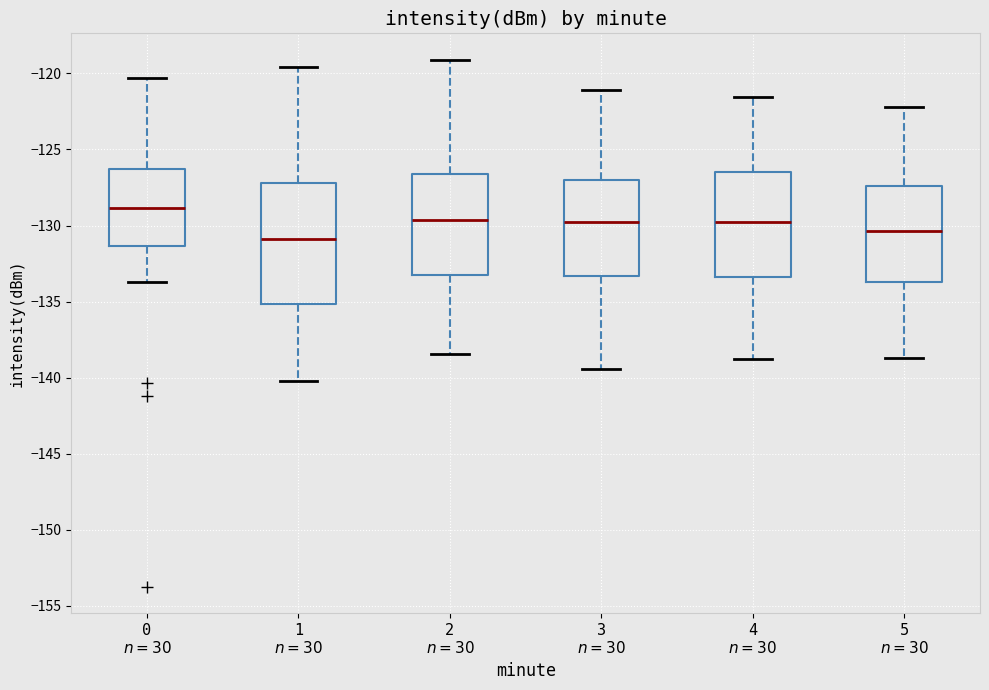

Which box is the tallest, from its lower edge to its upper edge?

1 $n=30$